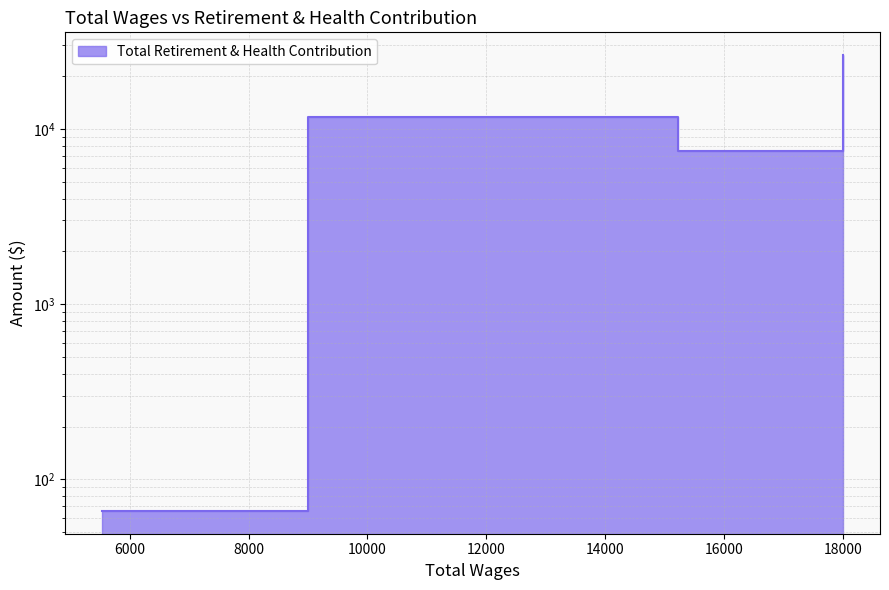

Read the value at 18000.0, to the nearest 10.

21080